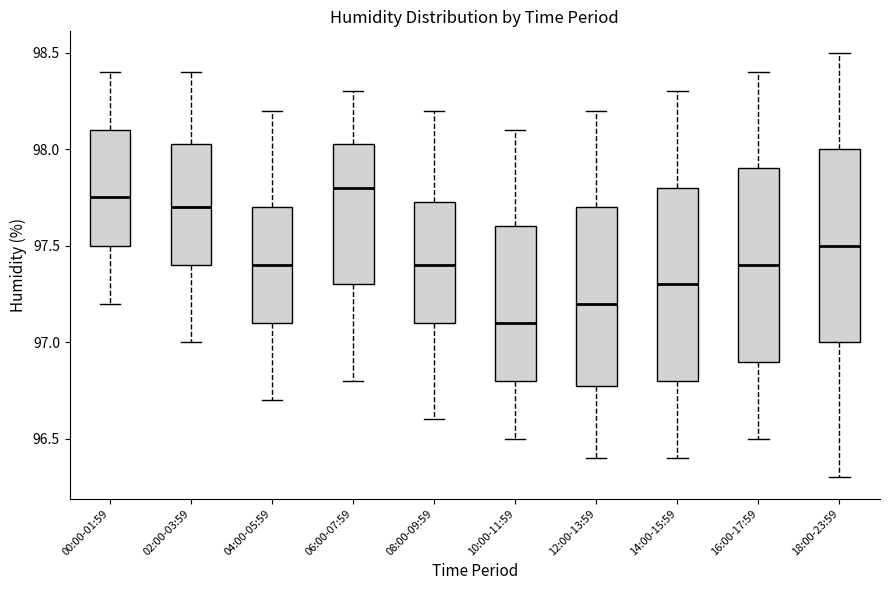

Reading left to right, transcribe this box plot: for each box, give where its median line is, the range the box spans, and where its two whiskers end, as read against the y-axis. The values are not printed on the chart, so give them approximately, as read against the axis.

00:00-01:59: median 97.75, box 97.50 to 98.10, whiskers 97.20 to 98.40
02:00-03:59: median 97.70, box 97.40 to 98.05, whiskers 97.00 to 98.40
04:00-05:59: median 97.40, box 97.10 to 97.70, whiskers 96.70 to 98.20
06:00-07:59: median 97.80, box 97.30 to 98.05, whiskers 96.80 to 98.30
08:00-09:59: median 97.40, box 97.10 to 97.75, whiskers 96.60 to 98.20
10:00-11:59: median 97.10, box 96.80 to 97.60, whiskers 96.50 to 98.10
12:00-13:59: median 97.20, box 96.80 to 97.70, whiskers 96.40 to 98.20
14:00-15:59: median 97.30, box 96.80 to 97.80, whiskers 96.40 to 98.30
16:00-17:59: median 97.40, box 96.90 to 97.90, whiskers 96.50 to 98.40
18:00-23:59: median 97.50, box 97.00 to 98.00, whiskers 96.30 to 98.50